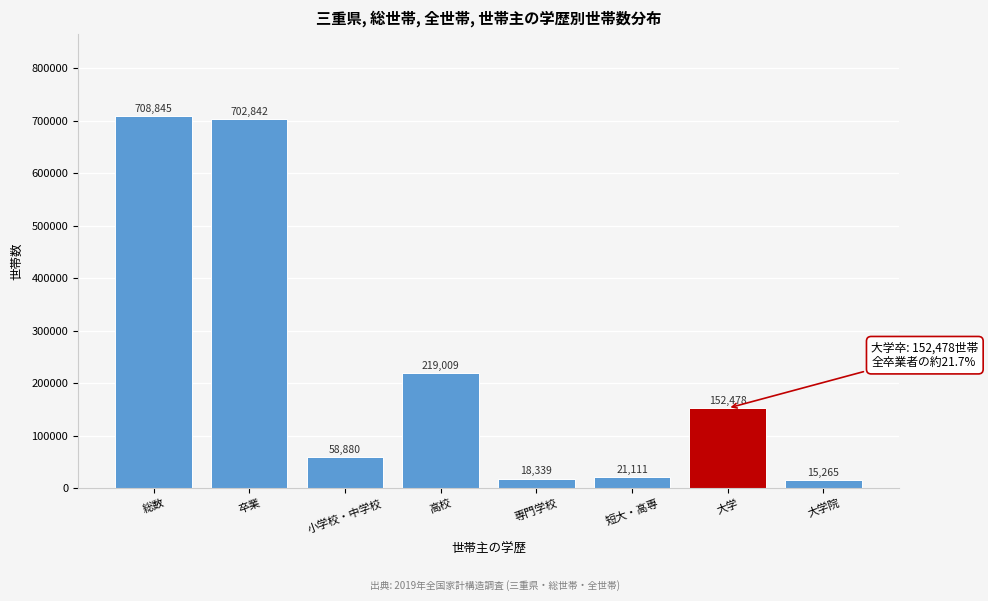

Reading left to right, extract all data points from this chart.

総数=708845	卒業=702842	小学校・中学校=58880	高校=219009	専門学校=18339	短大・高専=21111	大学=152478	大学院=15265